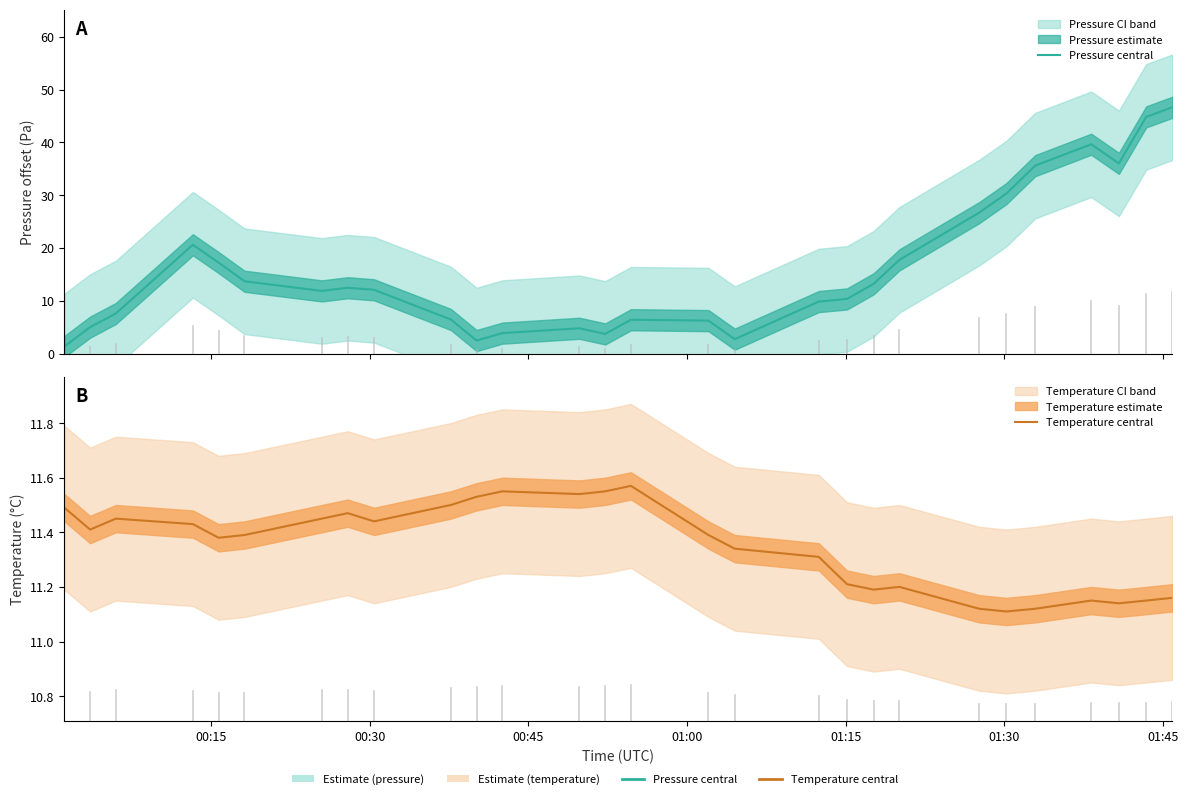

True or false: Pressure central and Temperature central cross at least once.

True